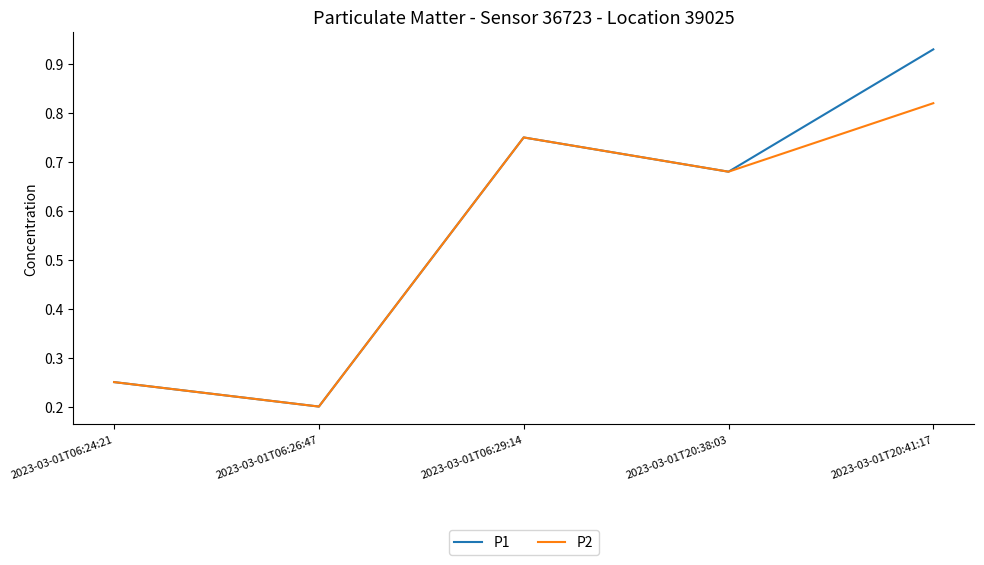

The P1 series shows 0.0 at 2023-03-01T06:26:47. True or false?

False